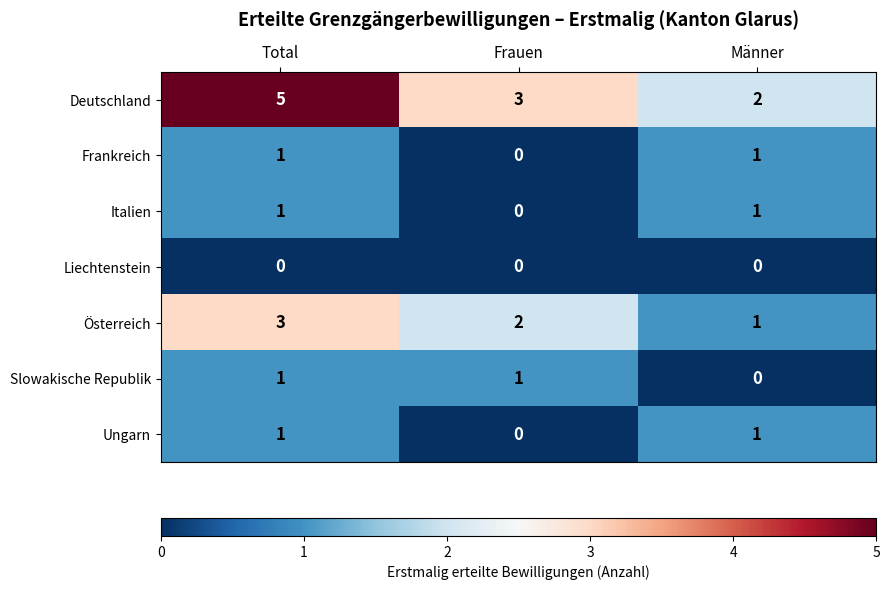

Count the Frankreich values in the range 0 to 1.

3